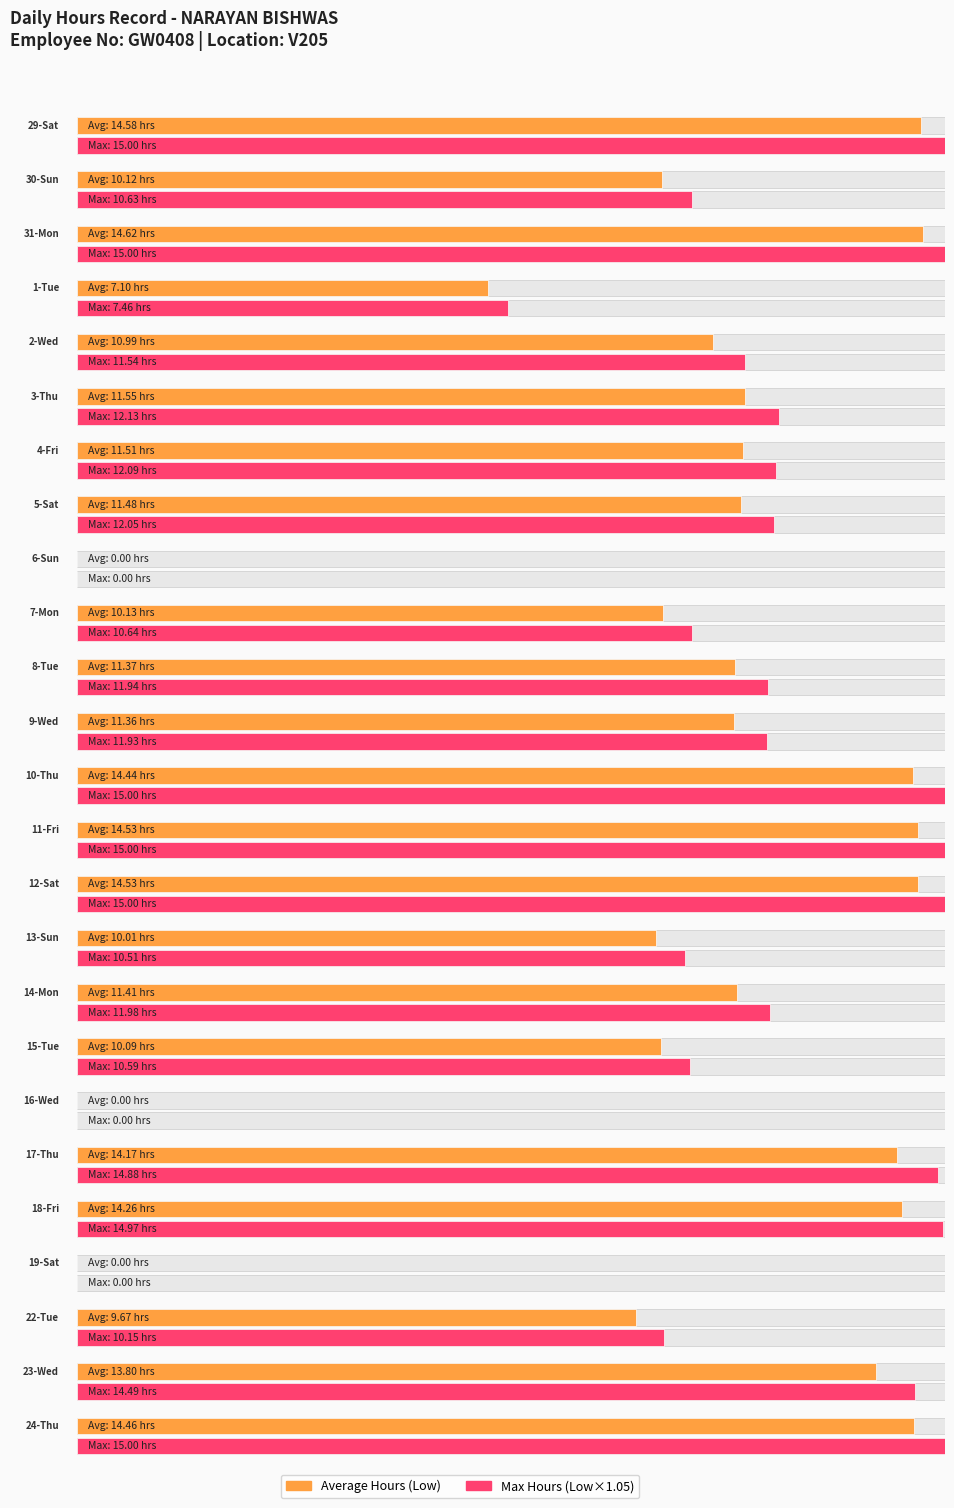

Is it true that the value at 10-Thu is 14.4?

True